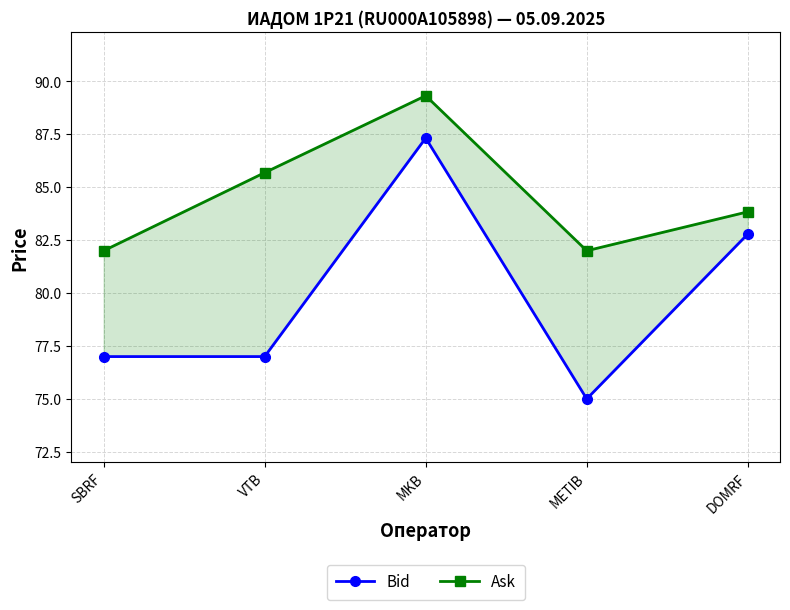

Count the number of categories in the chart.

5